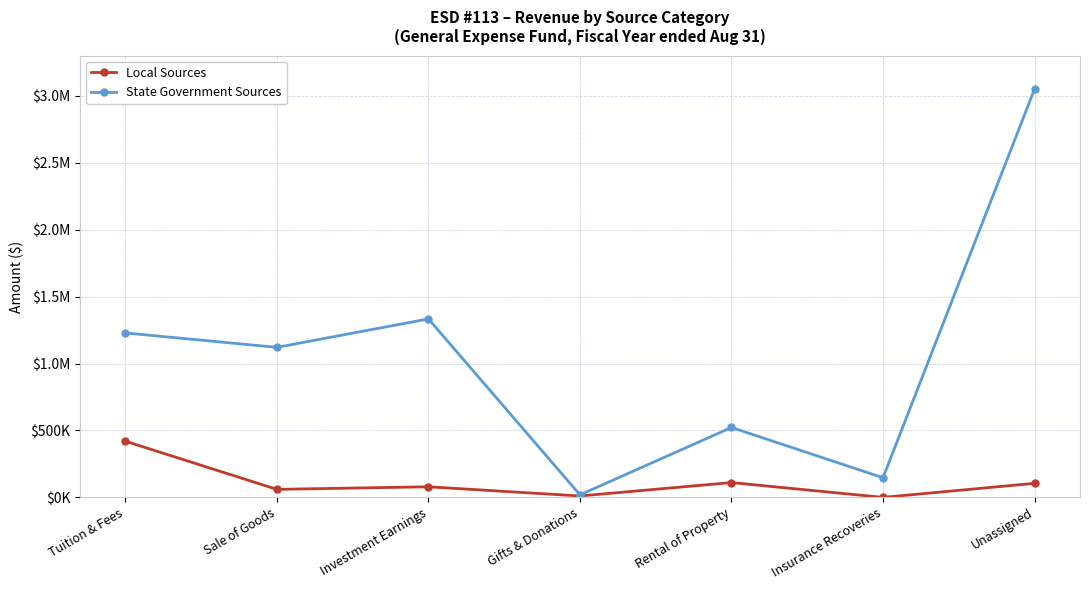

What are all the series names shown in the legend?

Local Sources, State Government Sources